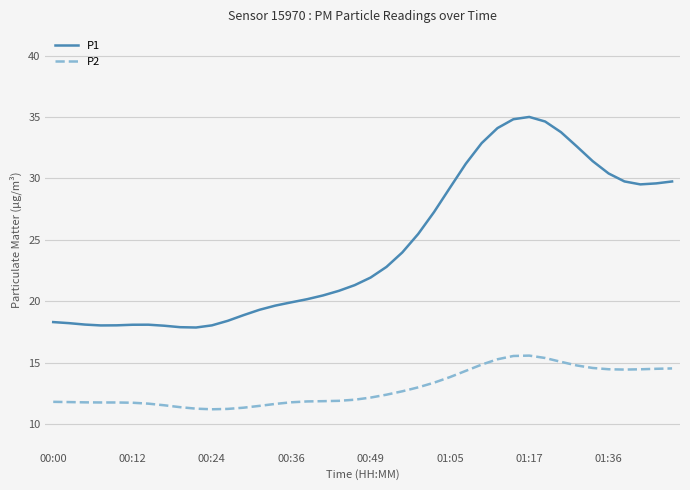

What is the maximum value for P1?

35.0